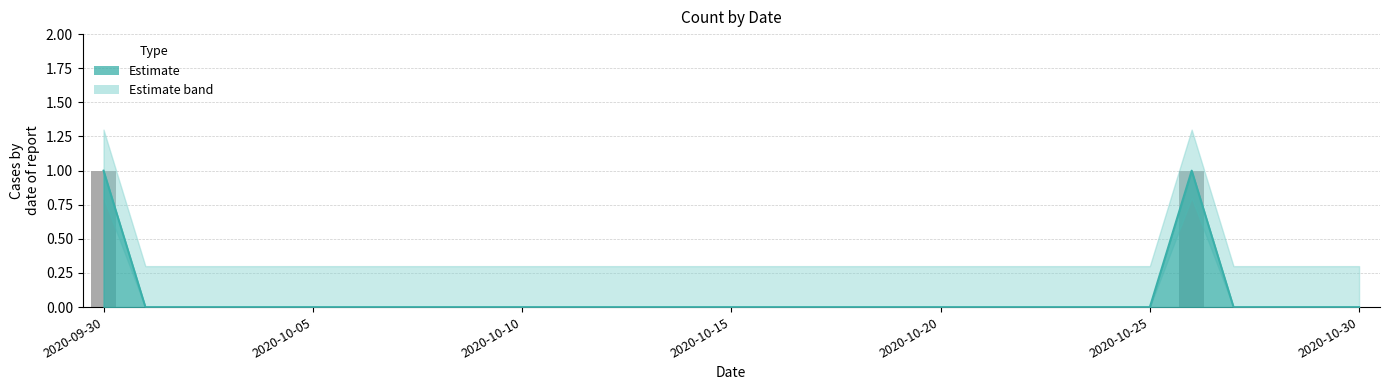

True or false: the data shows 0 at 2020-10-01.

True